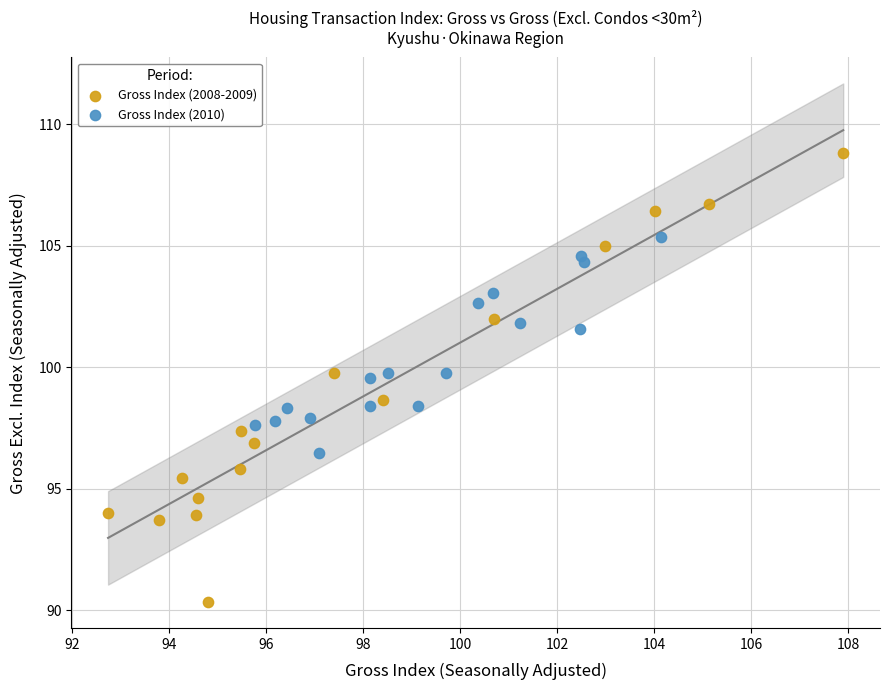

Which series contains the lowest Y value?

Gross Index (2008-2009)